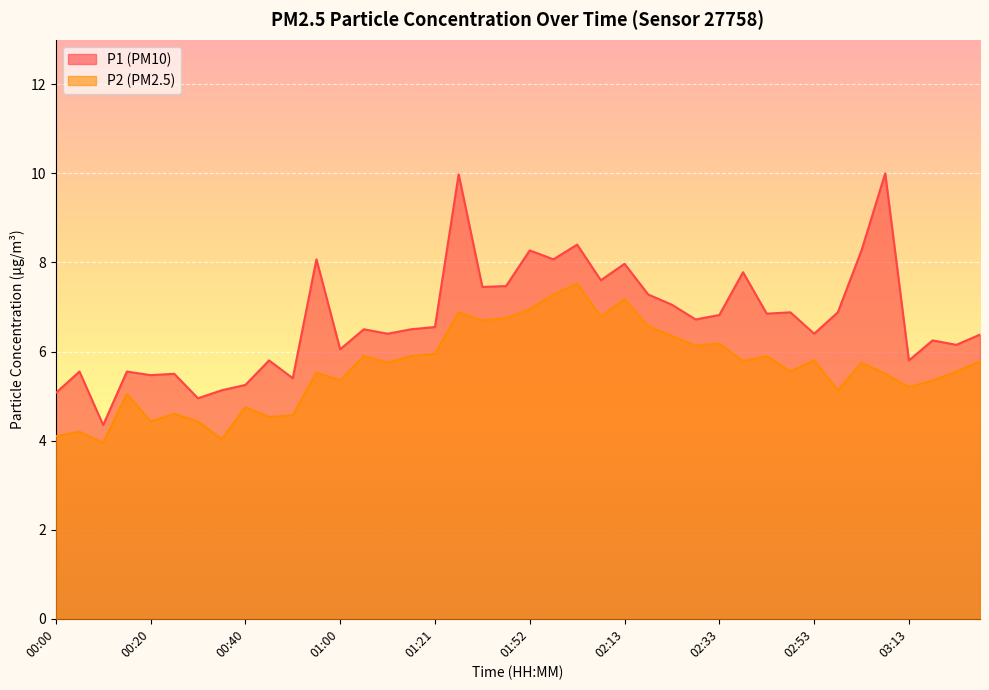

What is the value of the P2 point at the 21st from the left?

7.0